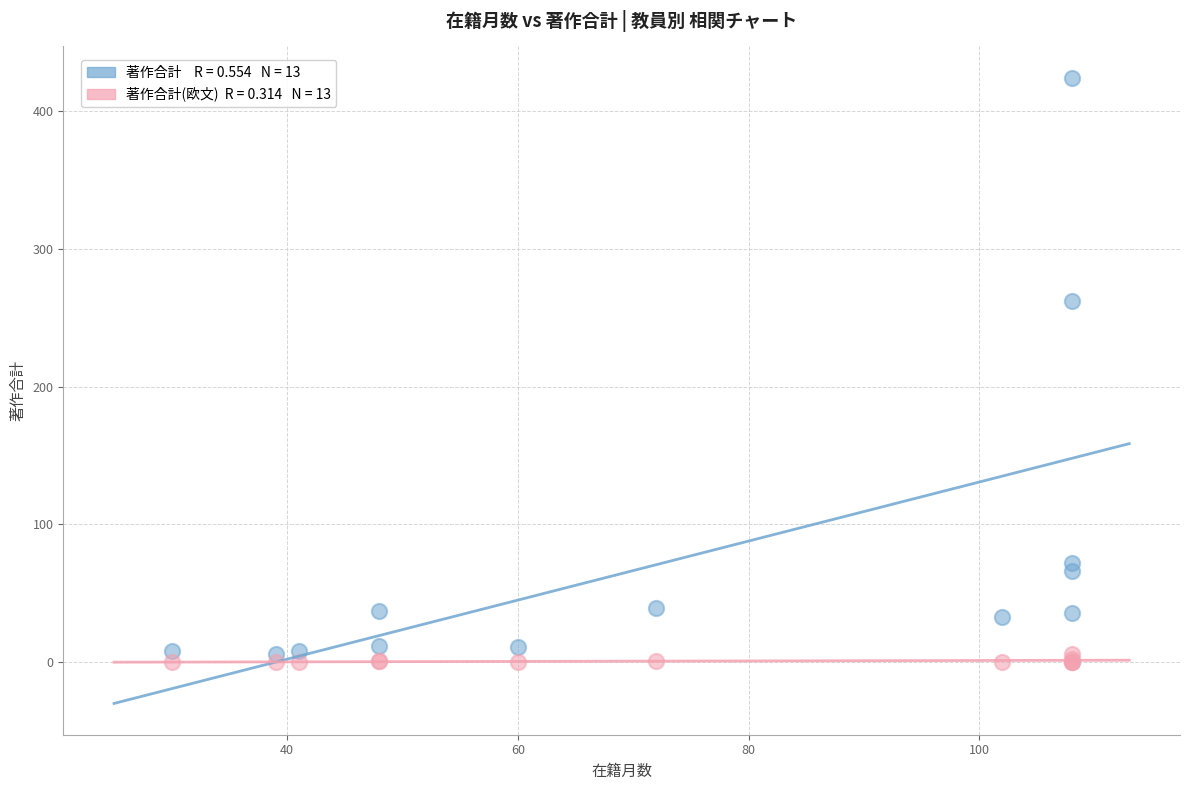

Across all series, what Y value is closest to 212?

262